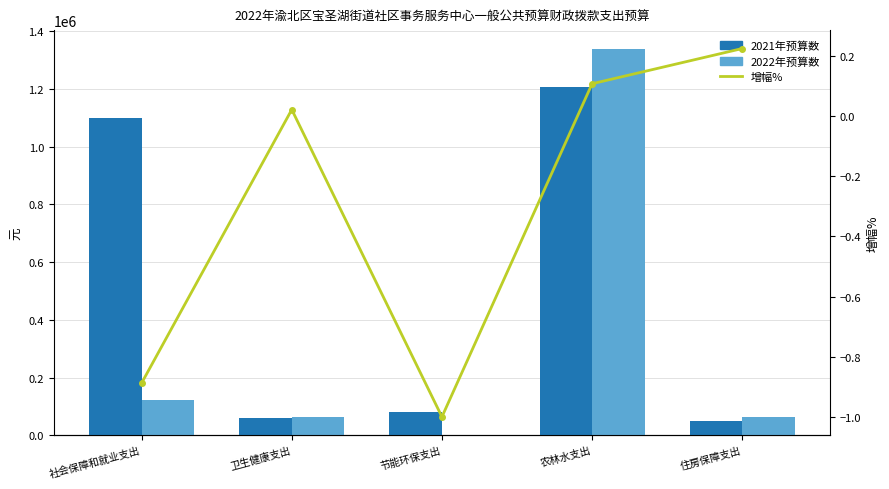

At which label does 2021年预算数 first exceed 80000?

社会保障和就业支出